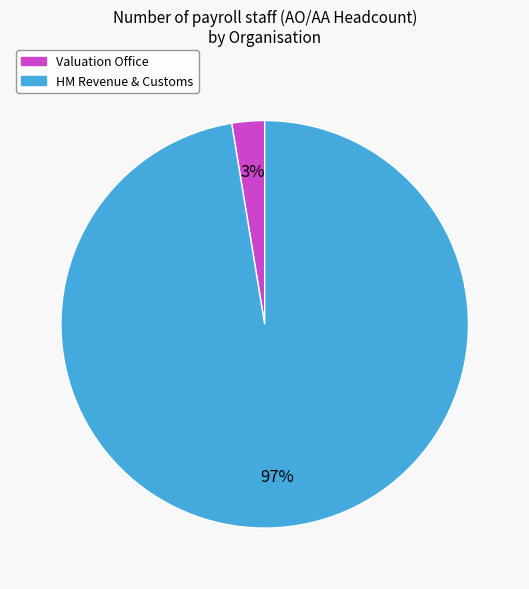

What is the largest slice in the pie chart?

HM Revenue & Customs